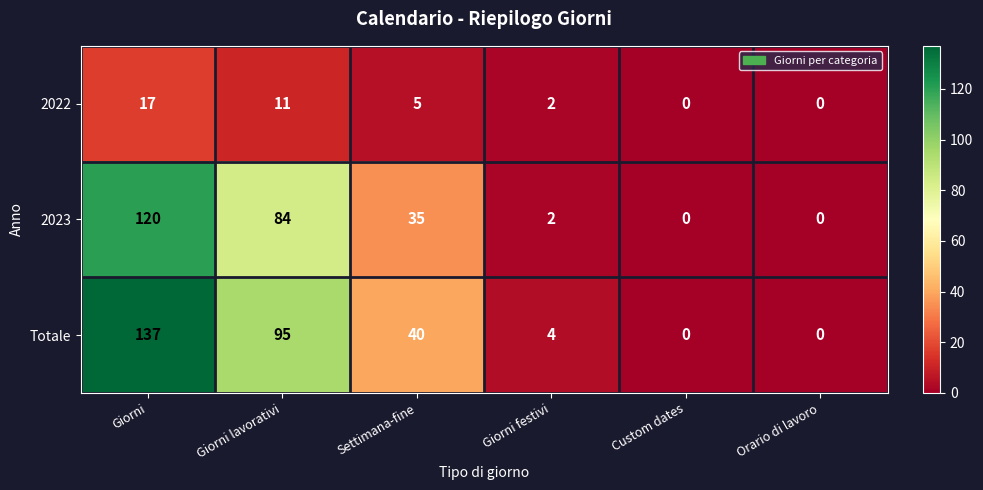

List the series in order of their peak value, highest first.

Totale, 2023, 2022